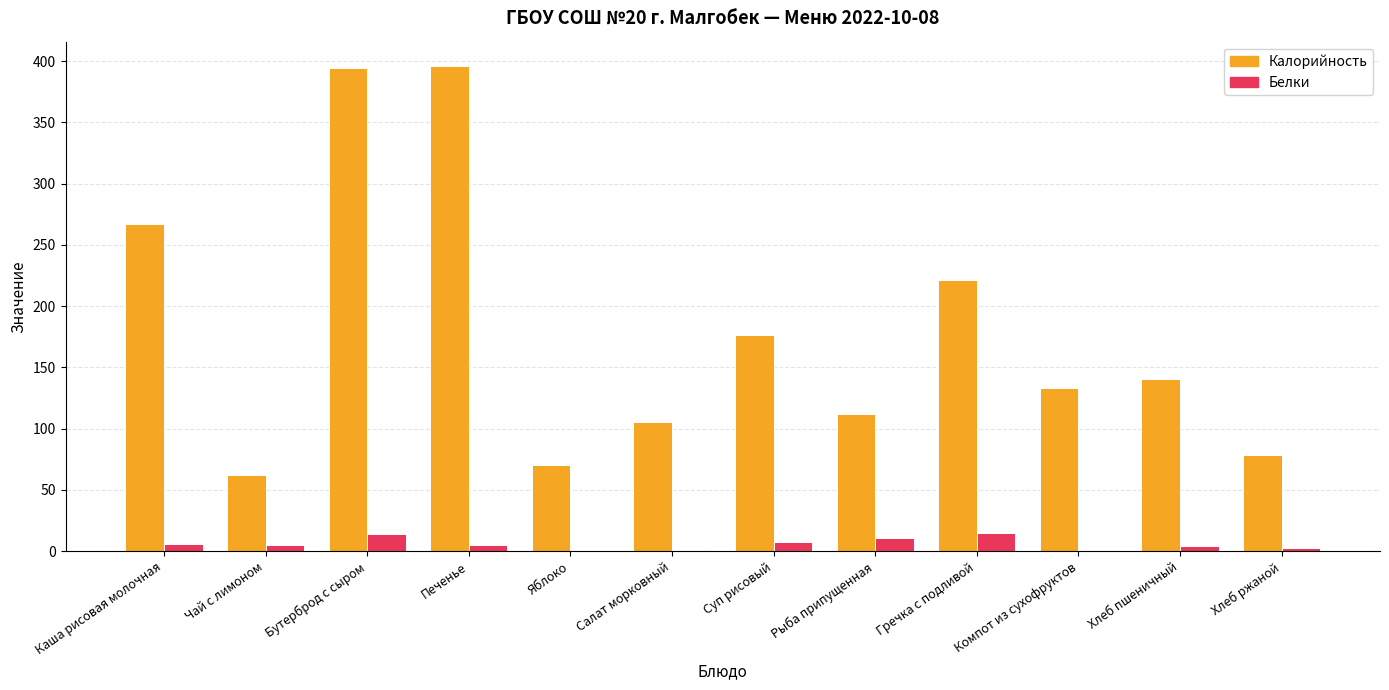

Is the value of Белки at Яблоко greater than the value of Калорийность at Гречка с подливой?

No